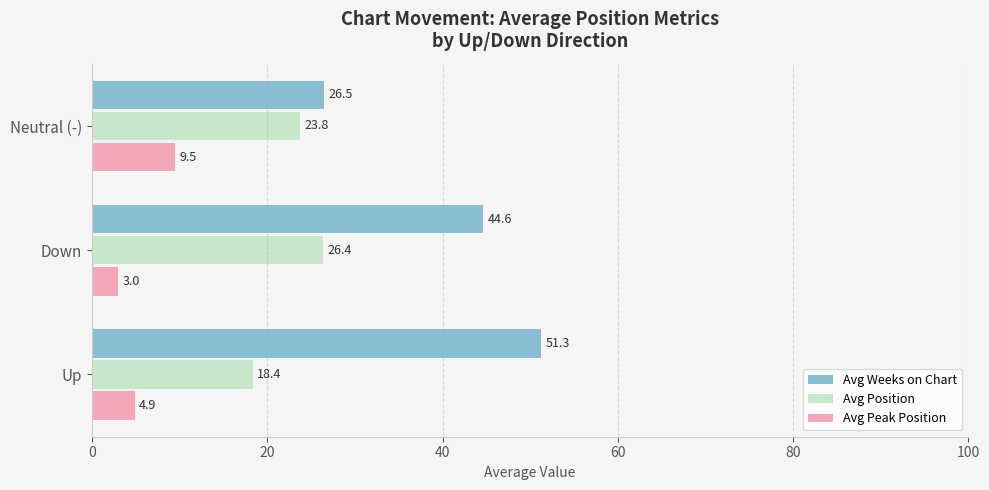

What is the approximate value of Avg Position at Up?

18.4